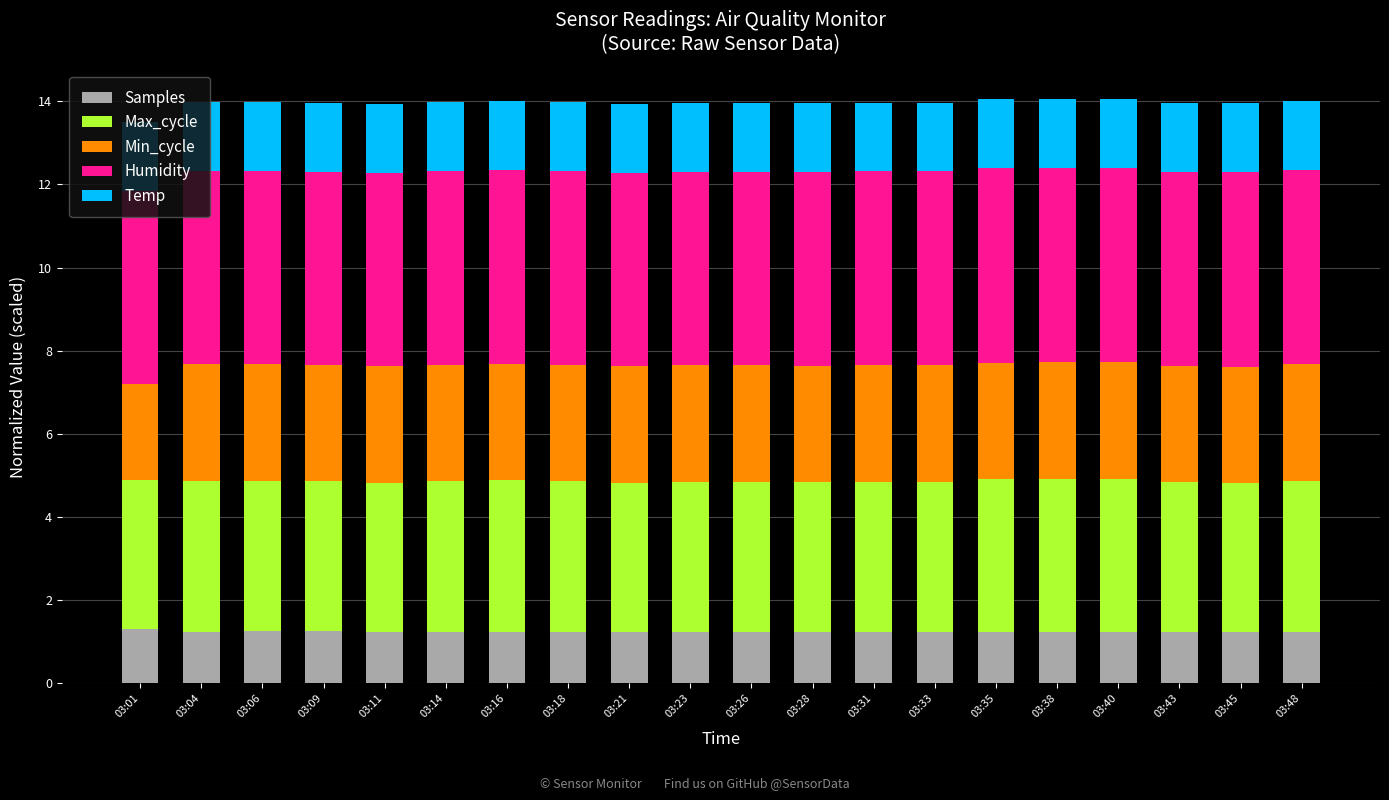

The Samples series shows 0.3 at 03:06. True or false?

False